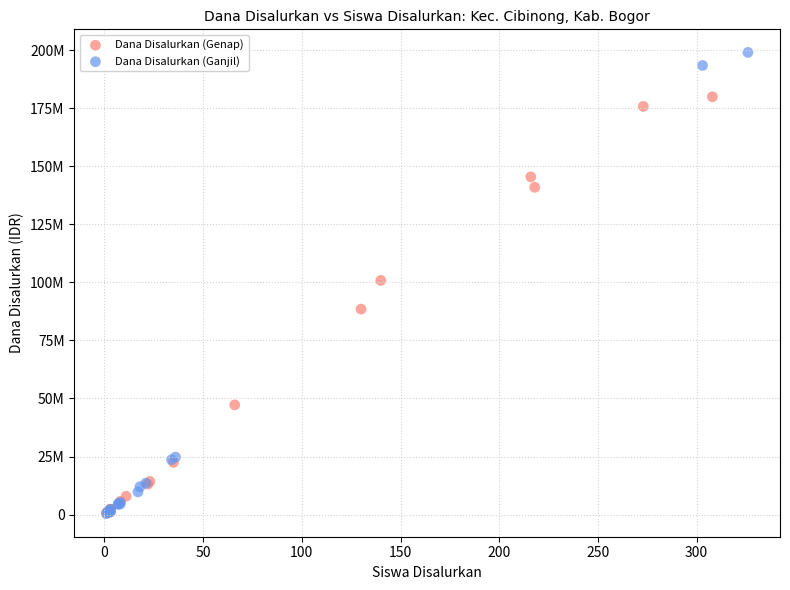

What are all the series names shown in the legend?

Dana Disalurkan (Genap), Dana Disalurkan (Ganjil)